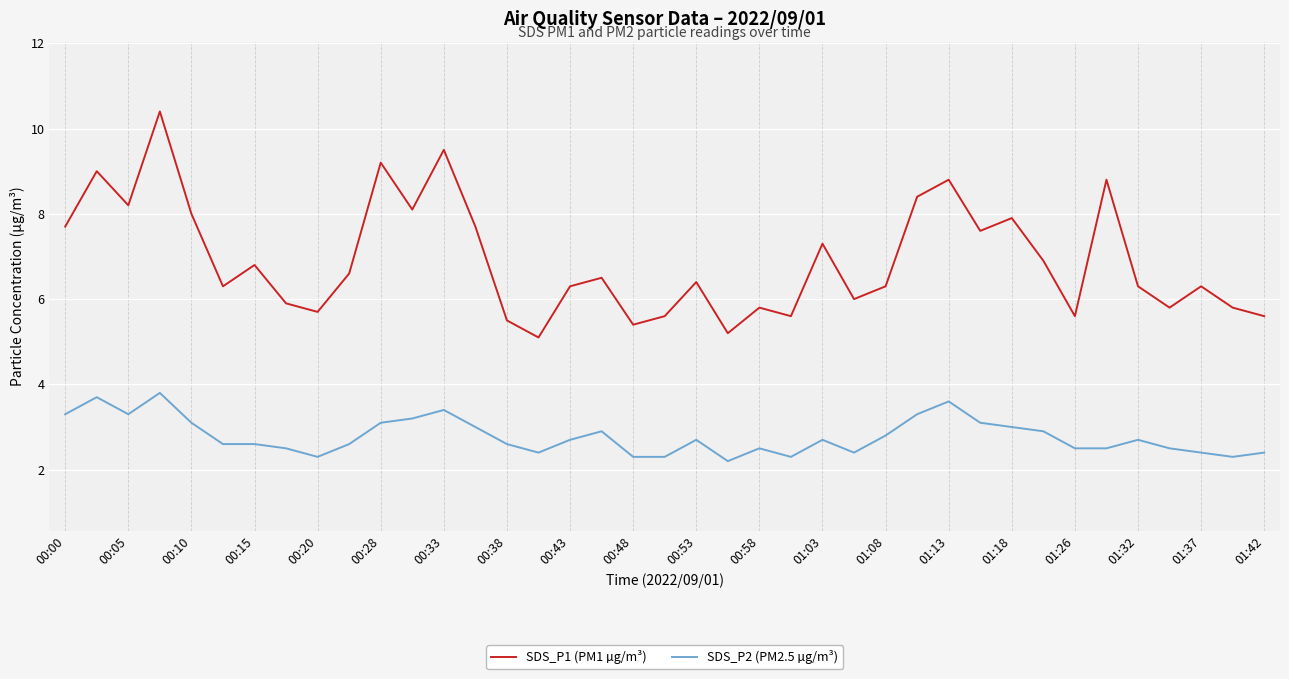

Which series has the largest total across all categories?

SDS_P1 (PM1 µg/m³)